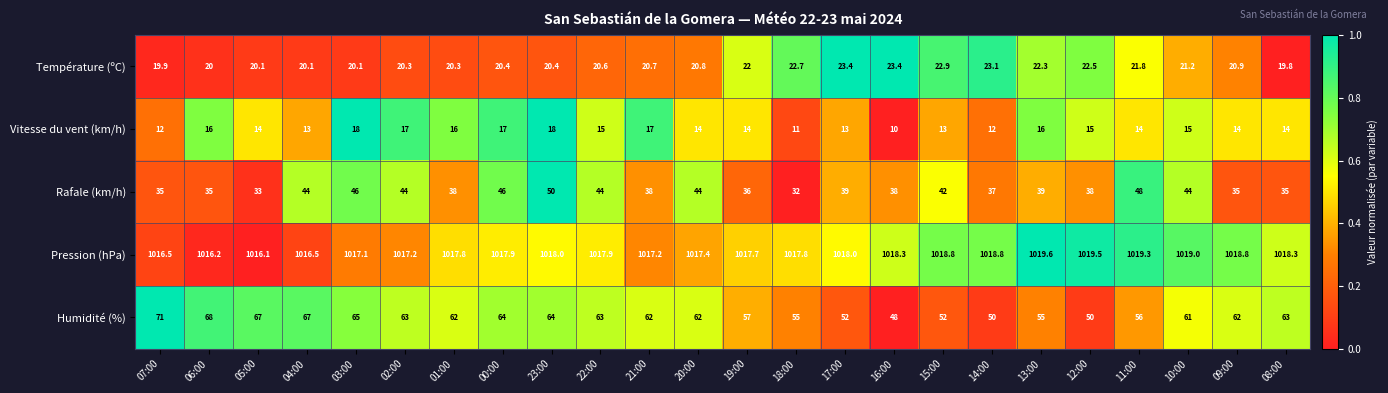

What is the sum of all Pression (hPa) values?

24429.7